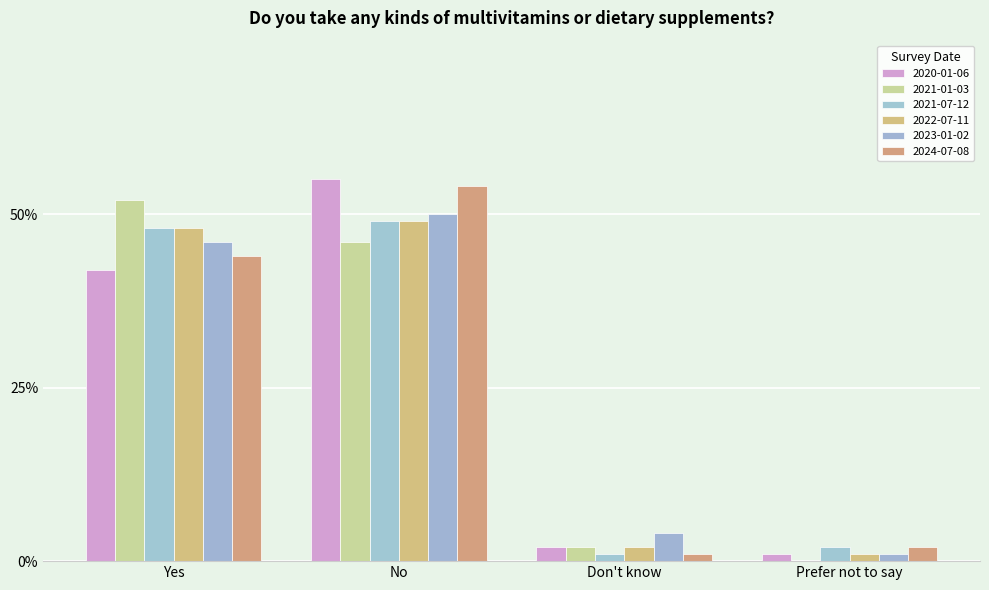

What position from the right is Don't know?

2